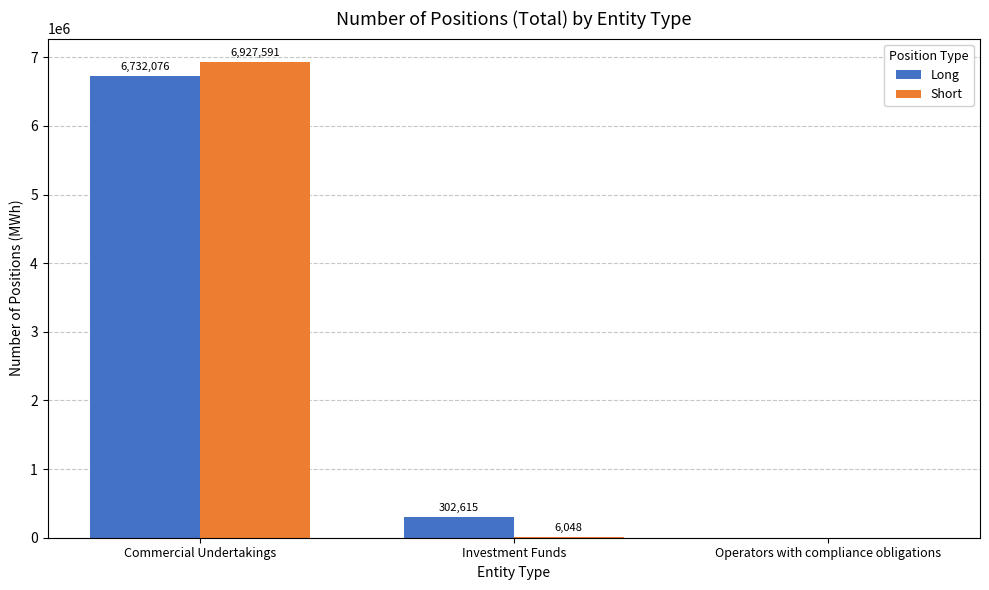

Which series changed the most between Commercial Undertakings and Operators with compliance obligations?

Short